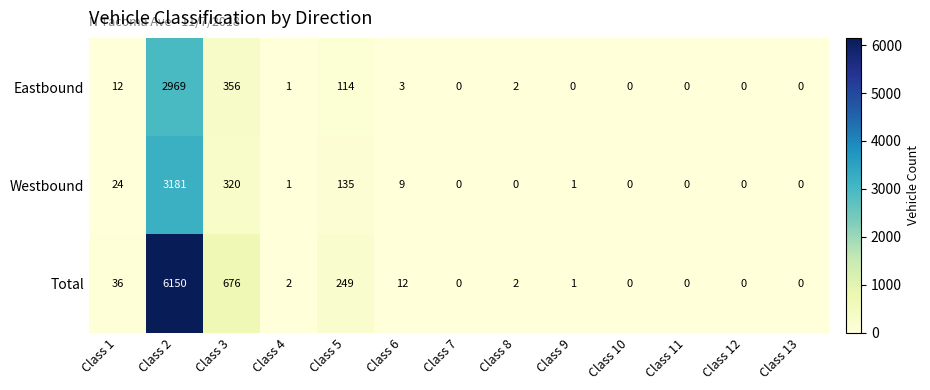

Which label corresponds to the largest value in the chart?

Class 2